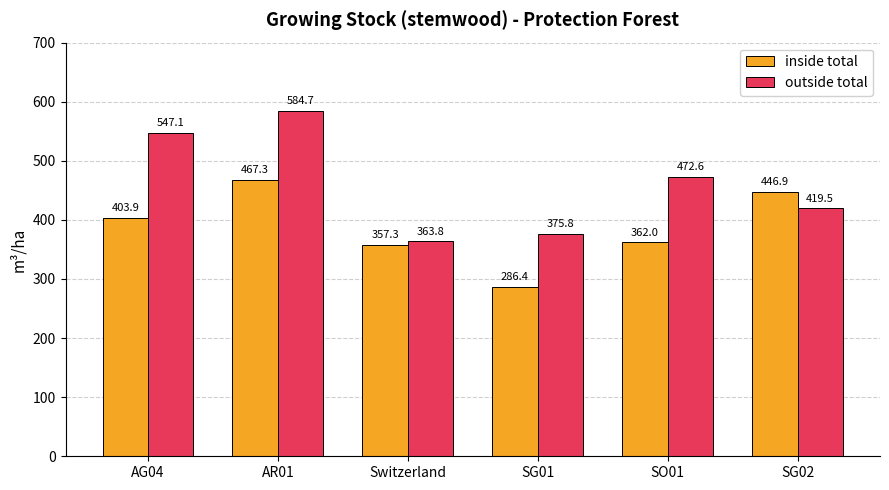

List the labels in order of inside total value, smallest first.

SG01, Switzerland, SO01, AG04, SG02, AR01